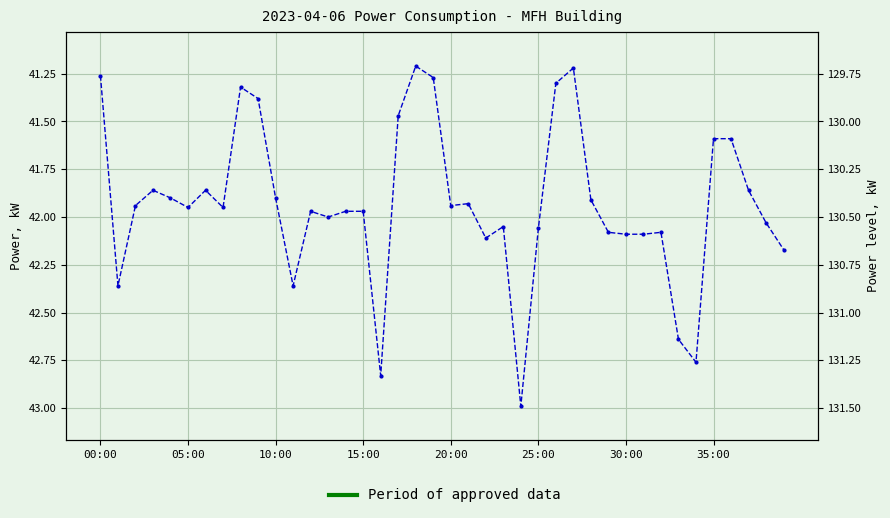

Read the value at 25:00.

42.1